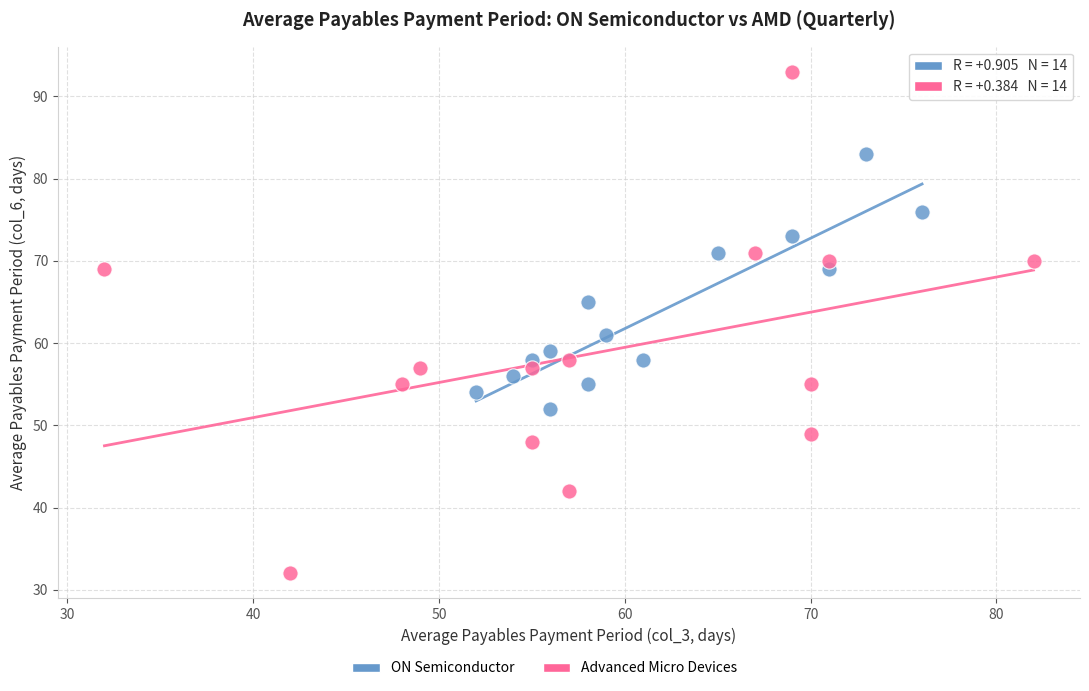

Which series reaches the maximum Y coordinate?

Advanced Micro Devices